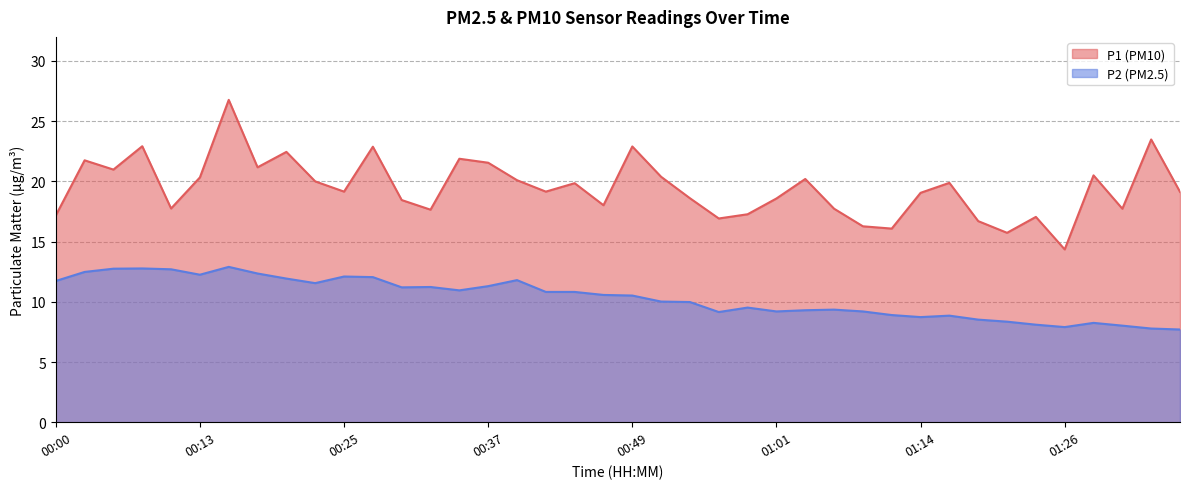

The value of P1 at 01:16 is 19.9. True or false?

True